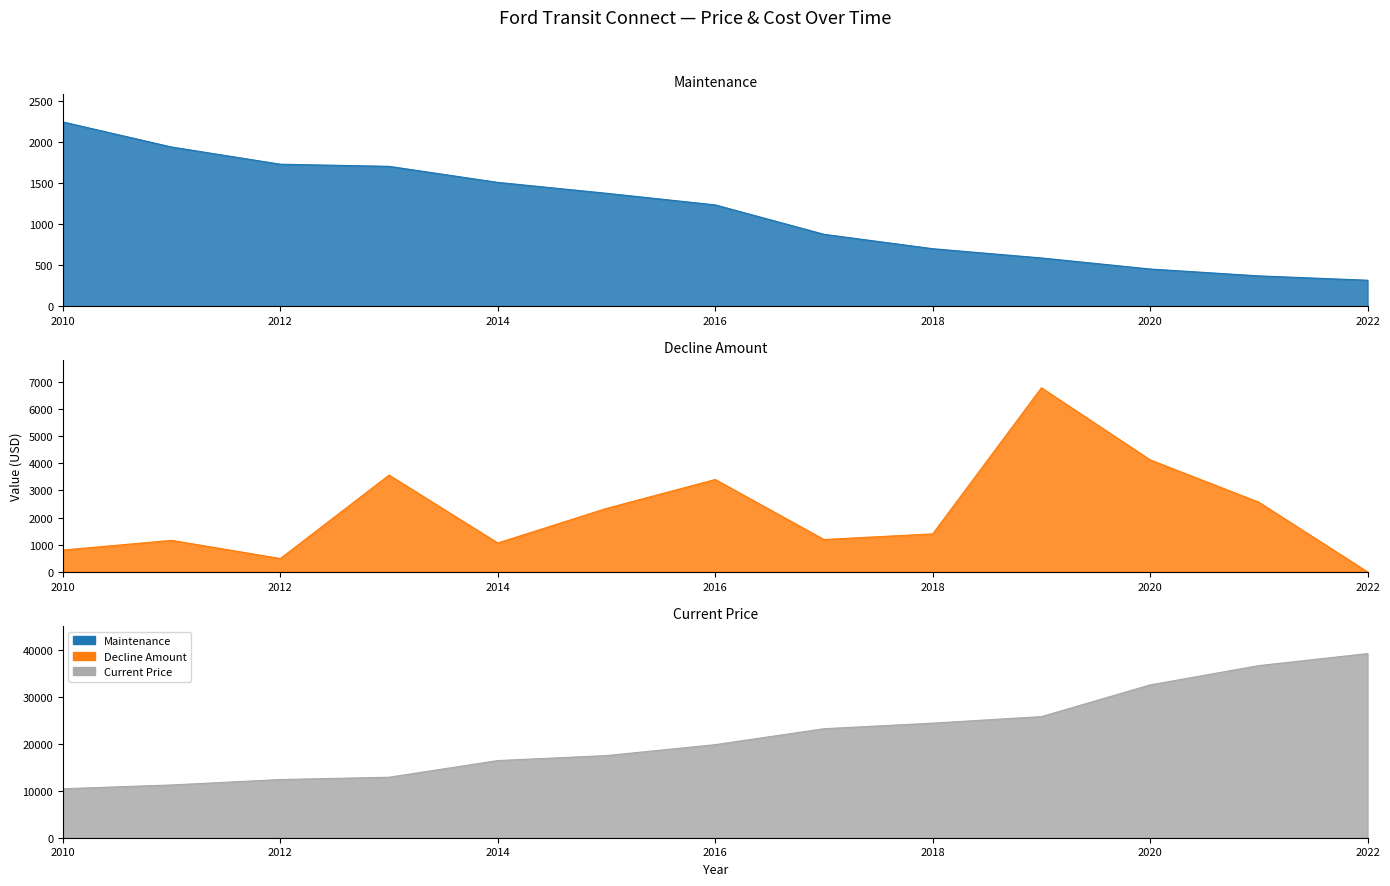

What is the average value of the Current Price series?

21803